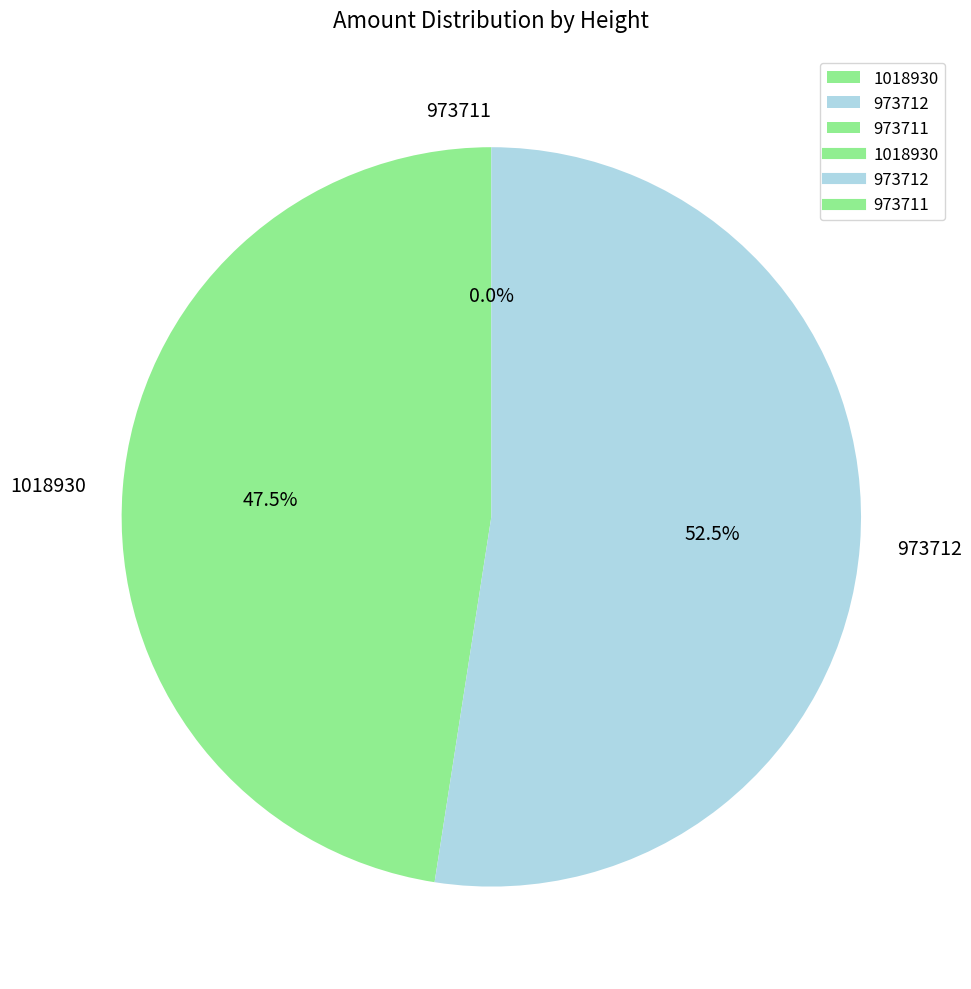

What percentage do 973711 and 1018930 together represent?

47.5%